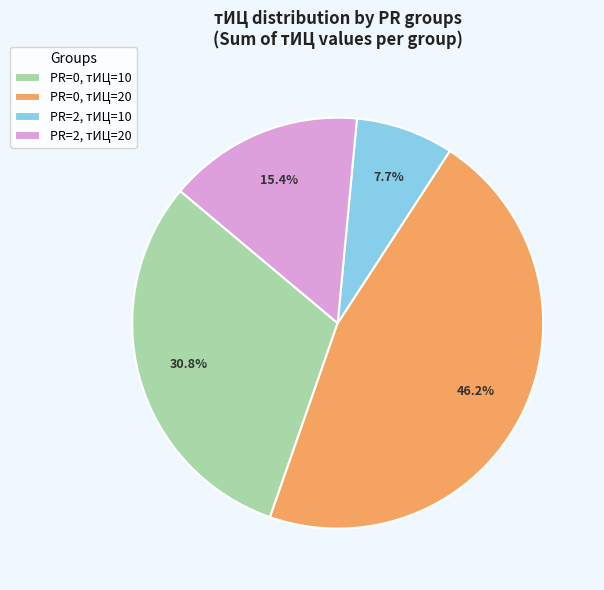

Which slice is the smallest?

PR=2, тИЦ=10